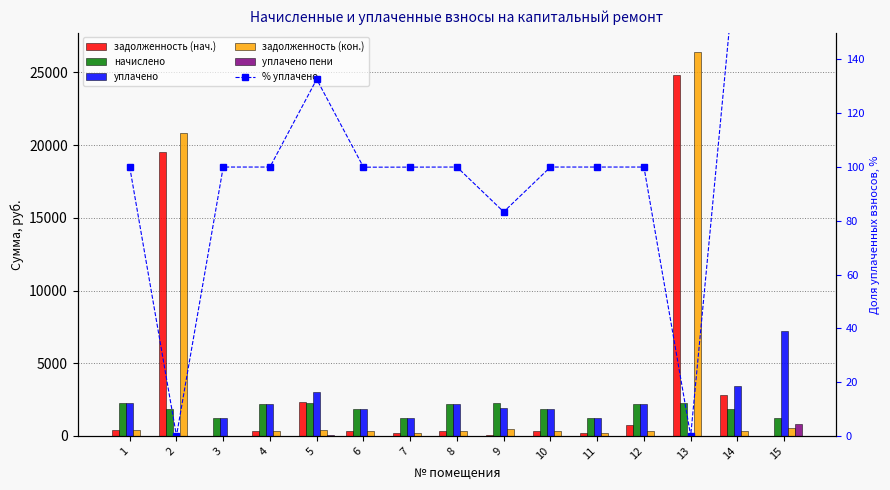

Is the value of задолженность (кон.) at 3 greater than the value of уплачено пени at 15?

No